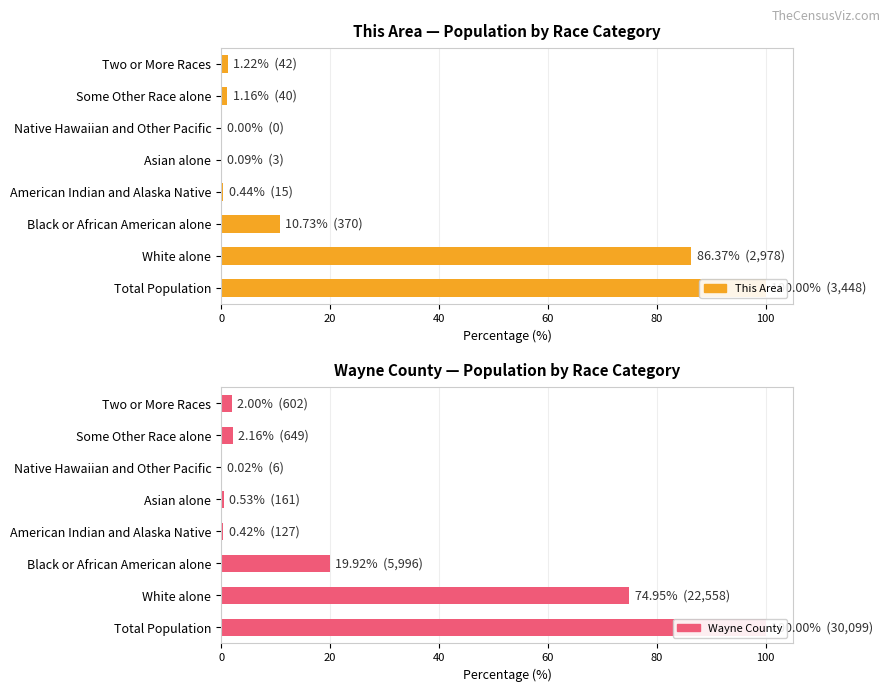

Rank the series at Some Other Race alone from highest to lowest value.

Wayne County, This Area